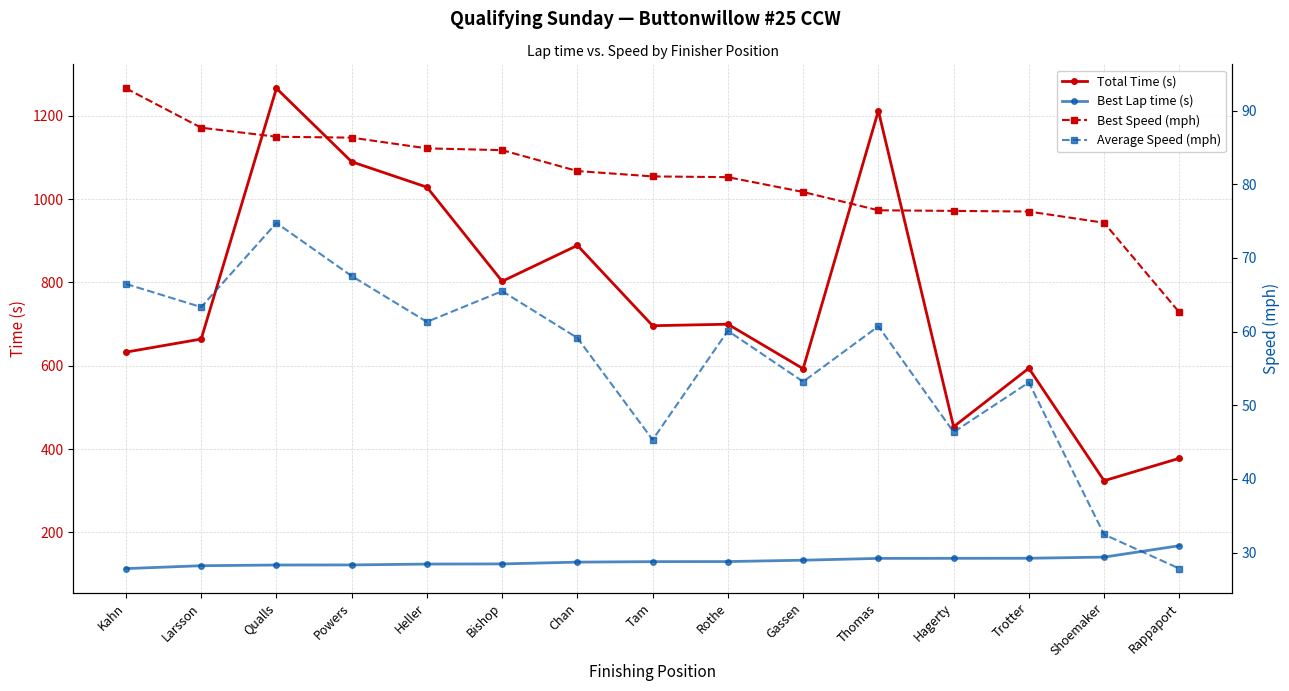

List the labels in order of Best Speed (mph) value, smallest first.

Rappaport, Shoemaker, Trotter, Hagerty, Thomas, Gassen, Rothe, Tam, Chan, Bishop, Heller, Powers, Qualls, Larsson, Kahn